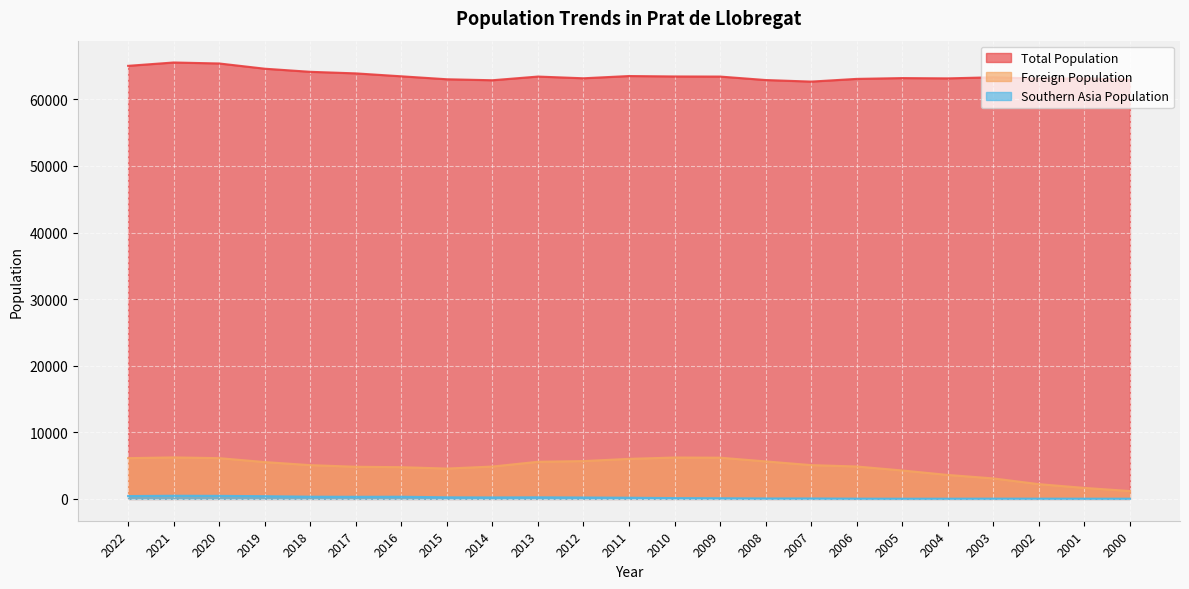

Rank the categories by Total Population value from highest to lowest.

2021, 2020, 2022, 2019, 2018, 2017, 2011, 2016, 2010, 2013, 2009, 2003, 2005, 2012, 2004, 2001, 2002, 2006, 2015, 2000, 2008, 2014, 2007